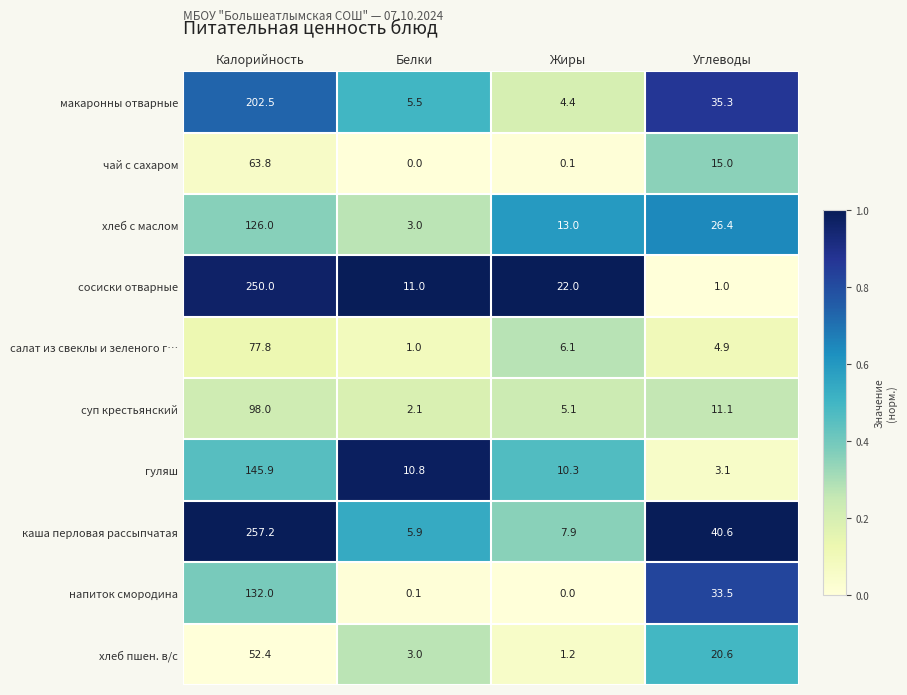

Which series changed the most between Белки and Углеводы?

каша перловая рассыпчатая